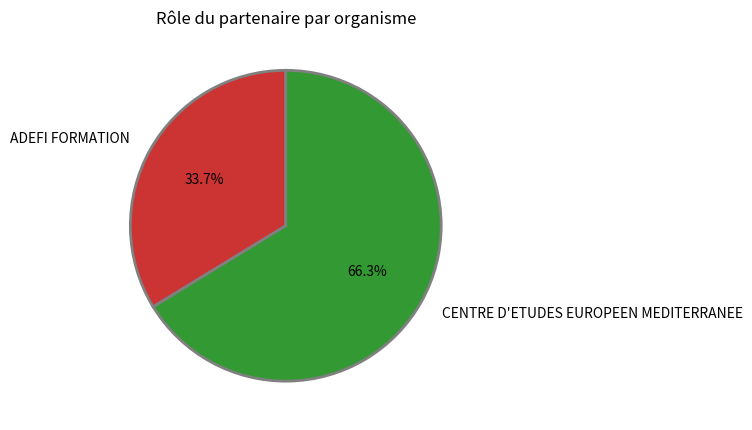

Which category has the biggest portion of the pie?

CENTRE D'ETUDES EUROPEEN MEDITERRANEE